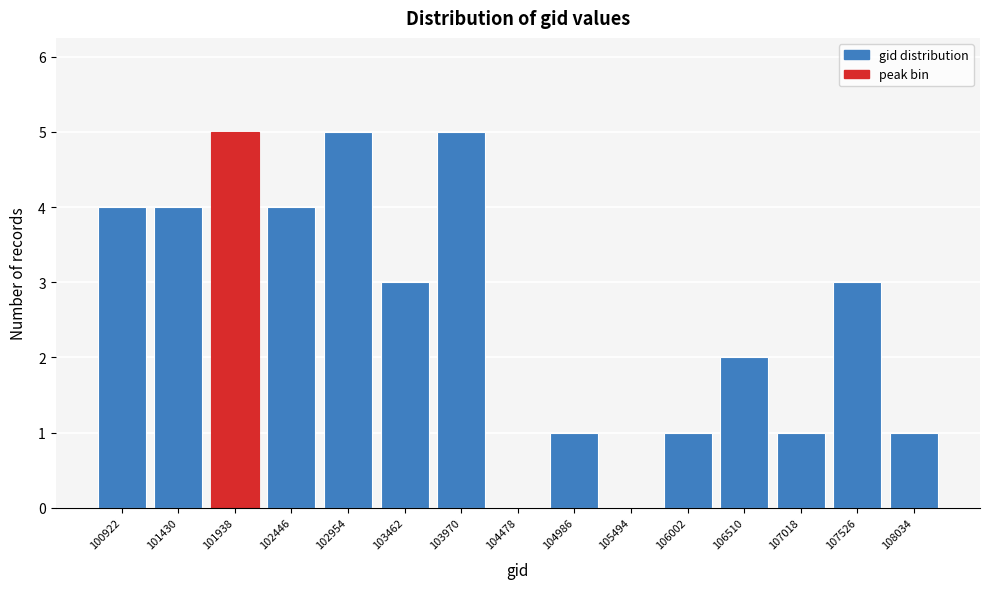

Reading left to right, what are all the values shown in this chart?

100922=4	101430=4	101938=5	102446=4	102954=5	103462=3	103970=5	104478=0	104986=1	105494=0	106002=1	106510=2	107018=1	107526=3	108034=1